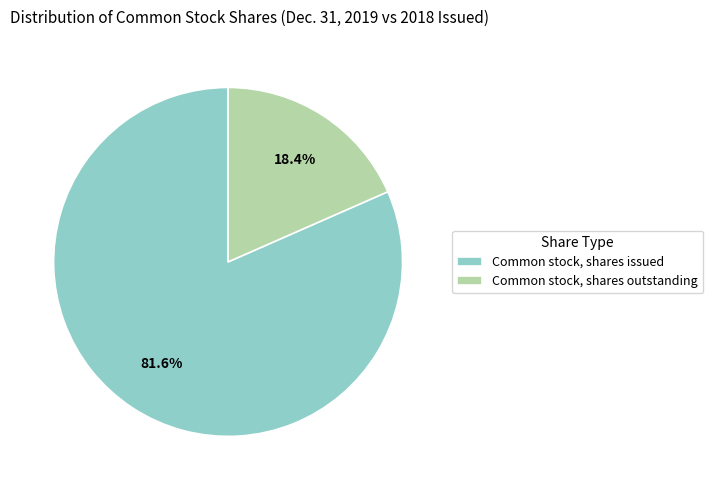

How many slices are in this pie chart?

2